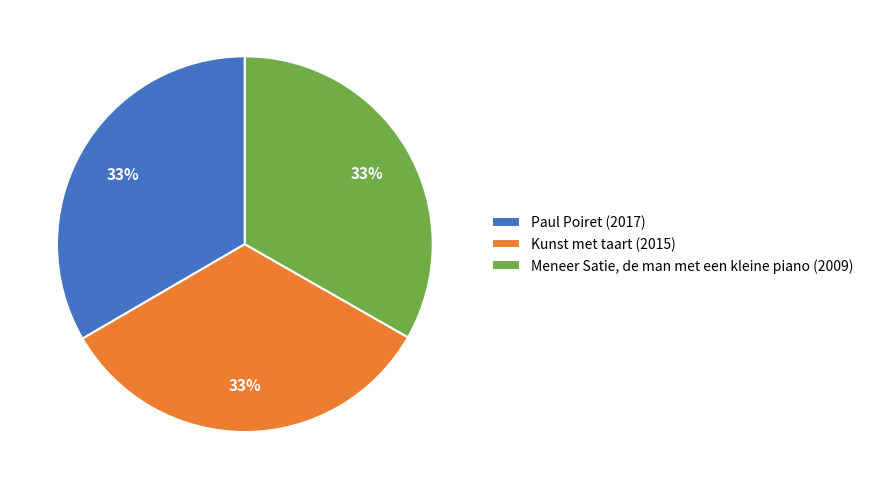

Approximately how many times larger is the value at Paul Poiret (2017) compared to Meneer Satie, de man met een kleine piano (2009)?

1.0